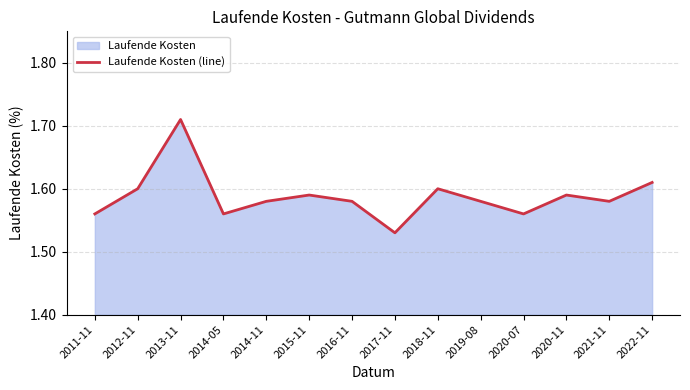

Which label corresponds to the largest value in the chart?

2013-11